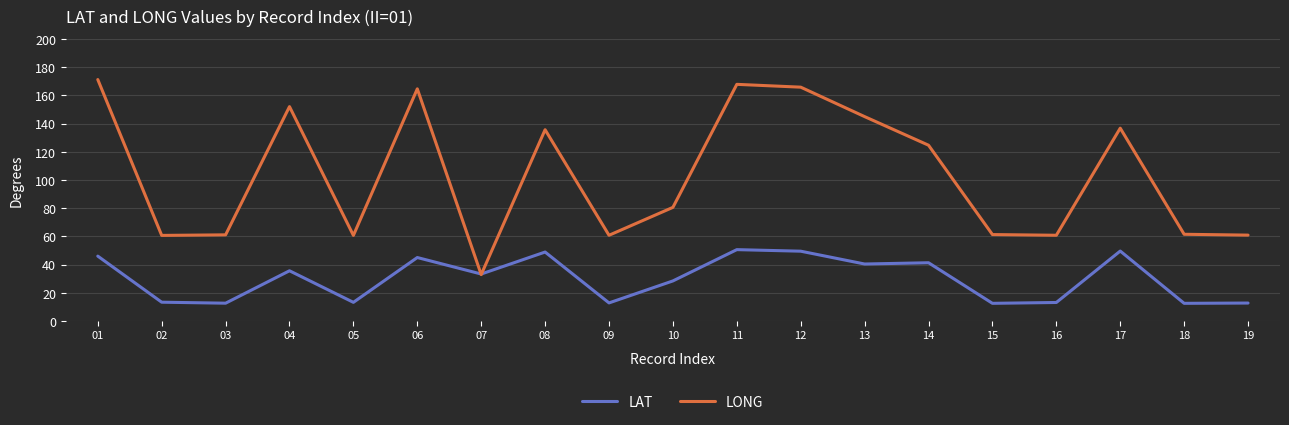

What is the total value across all series at 16?

73.9